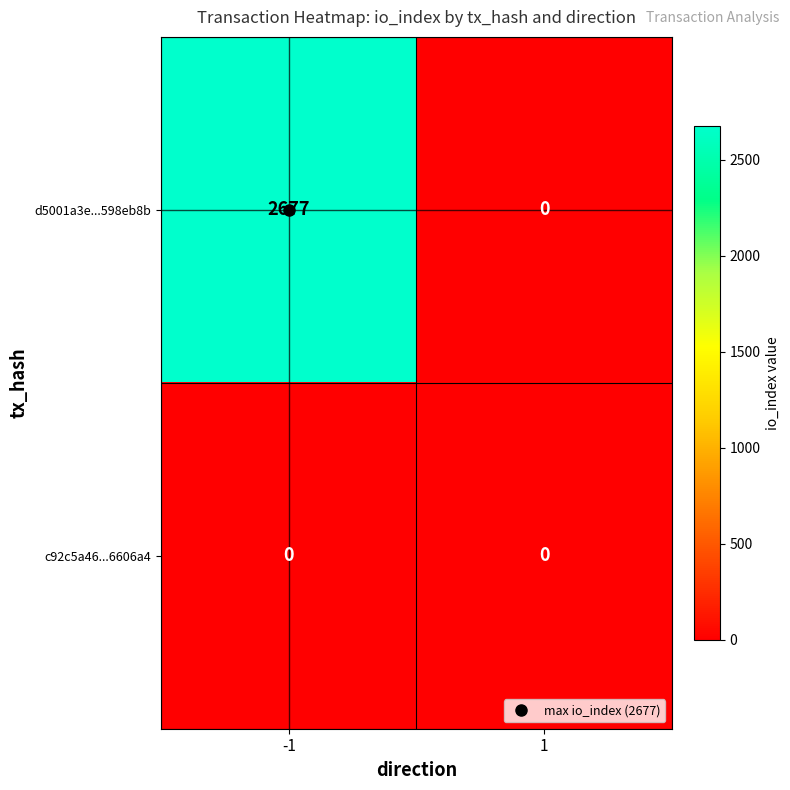

List the series in order of their peak value, highest first.

d5001a3e...598eb8b, c92c5a46...6606a4